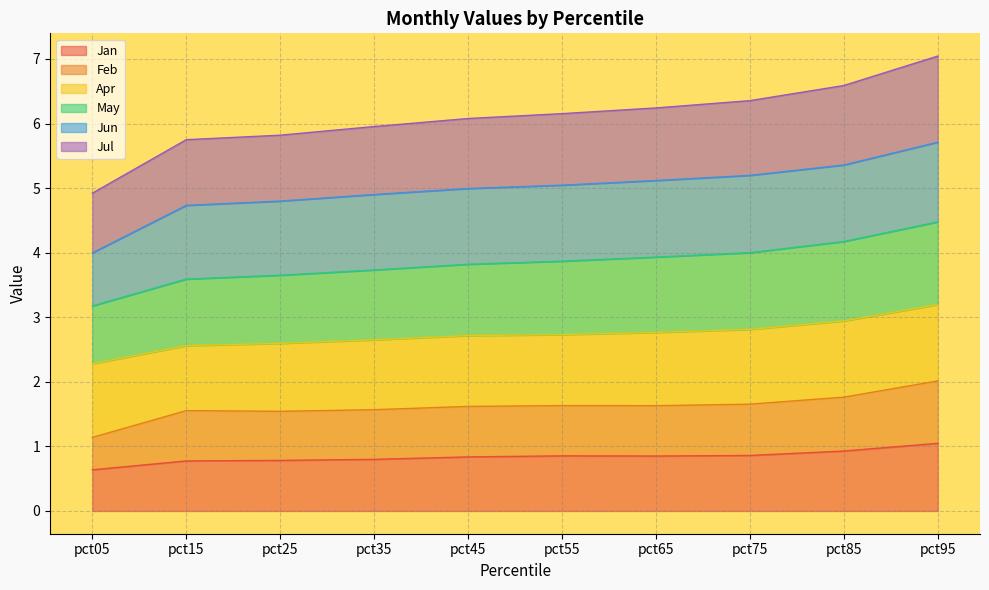

How many lines are shown in the chart?

6